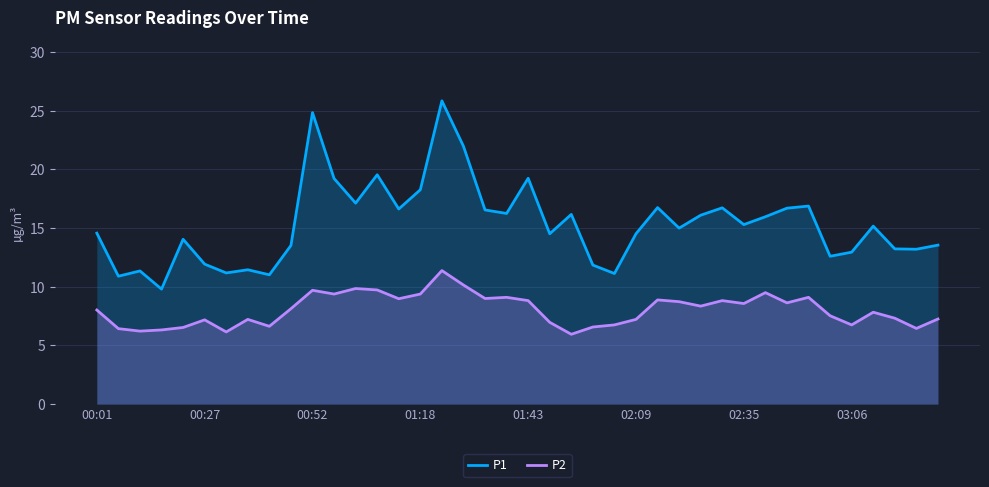

In P2, how many points are higher than both neighbors (excluding endpoints)?

11